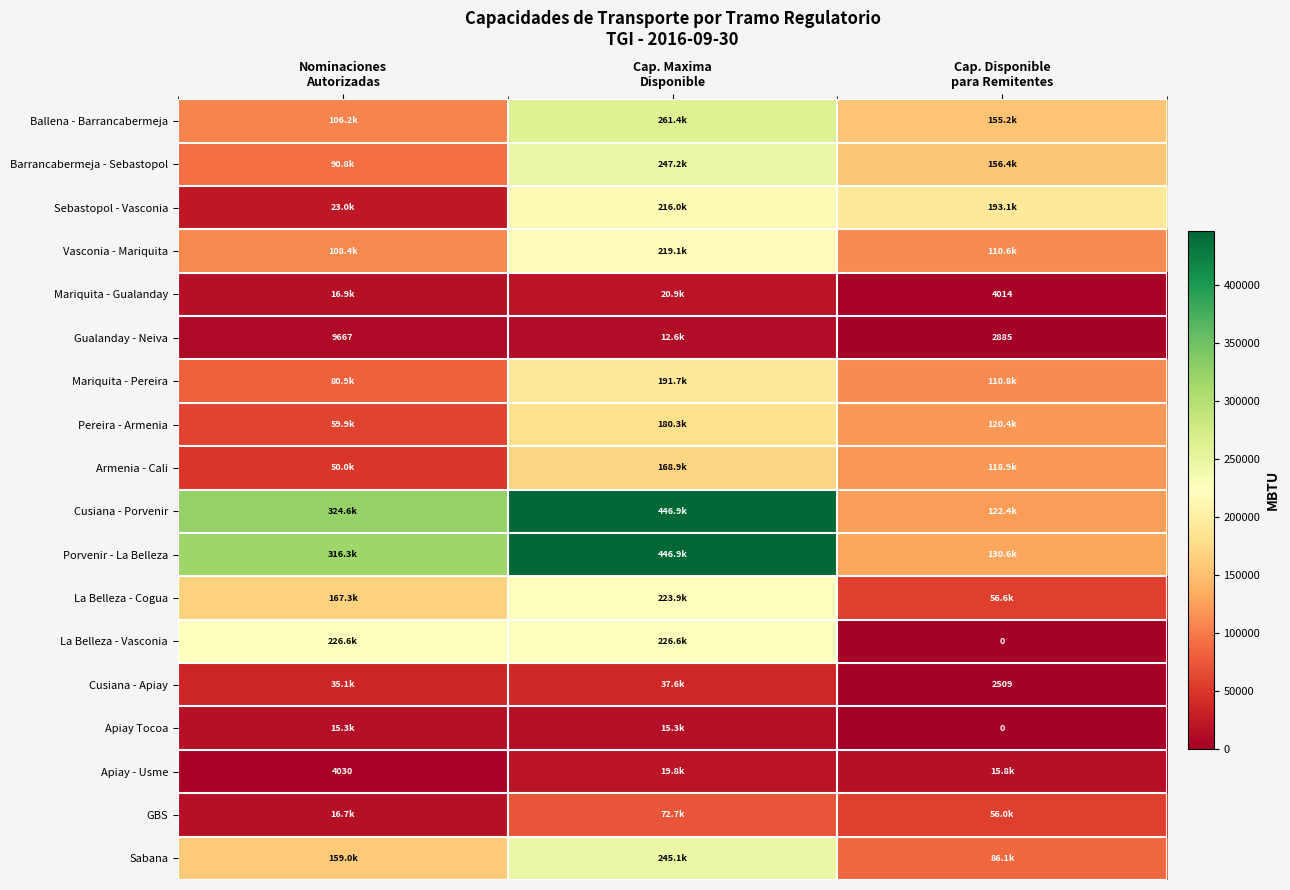

The Pereira - Armenia series shows 59944.0 at Nominaciones Autorizadas. True or false?

True